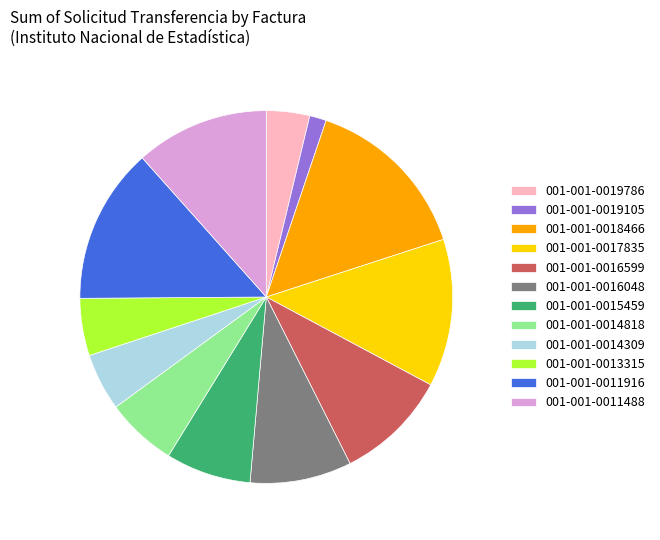

What is the smallest slice in the pie chart?

001-001-0019105